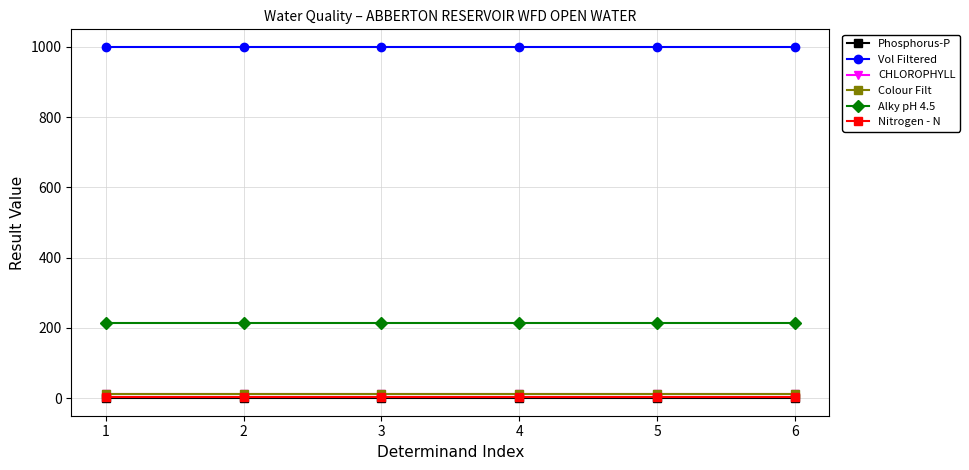

Reading right to left, list all the values displayed in this chart.

Phosphorus-P: 0.3	0.3	0.3	0.3	0.3	0.3
Vol Filtered: 1000.0	1000.0	1000.0	1000.0	1000.0	1000.0
CHLOROPHYLL: 10.7	10.7	10.7	10.7	10.7	10.7
Colour Filt: 11.0	11.0	11.0	11.0	11.0	11.0
Alky pH 4.5: 215.0	215.0	215.0	215.0	215.0	215.0
Nitrogen - N: 4.5	4.5	4.5	4.5	4.5	4.5